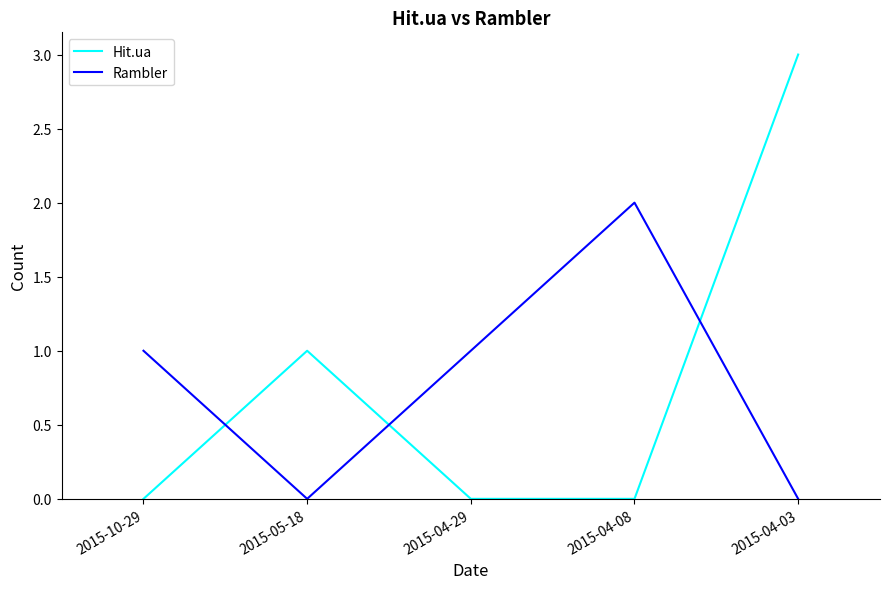

What position from the right is 2015-10-29?

5